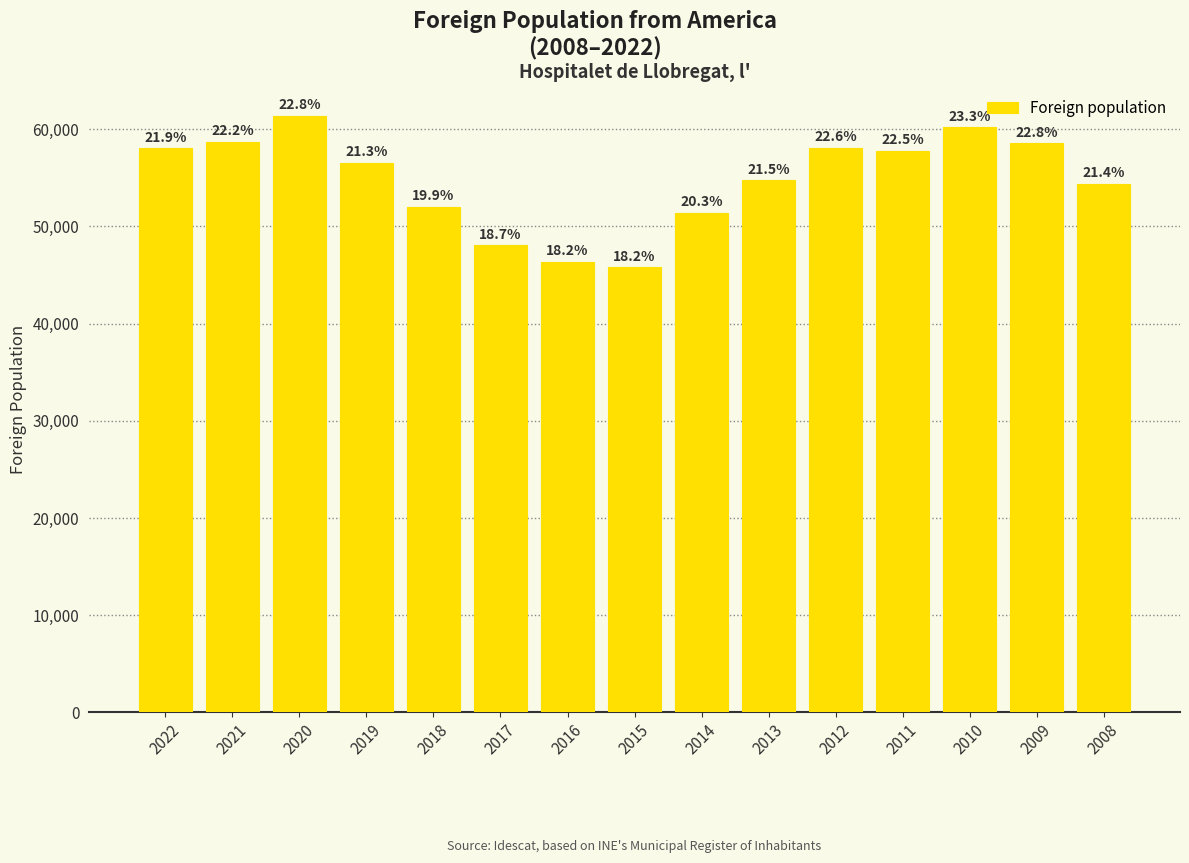

The chart shows a value of 58555 at 2009. True or false?

True